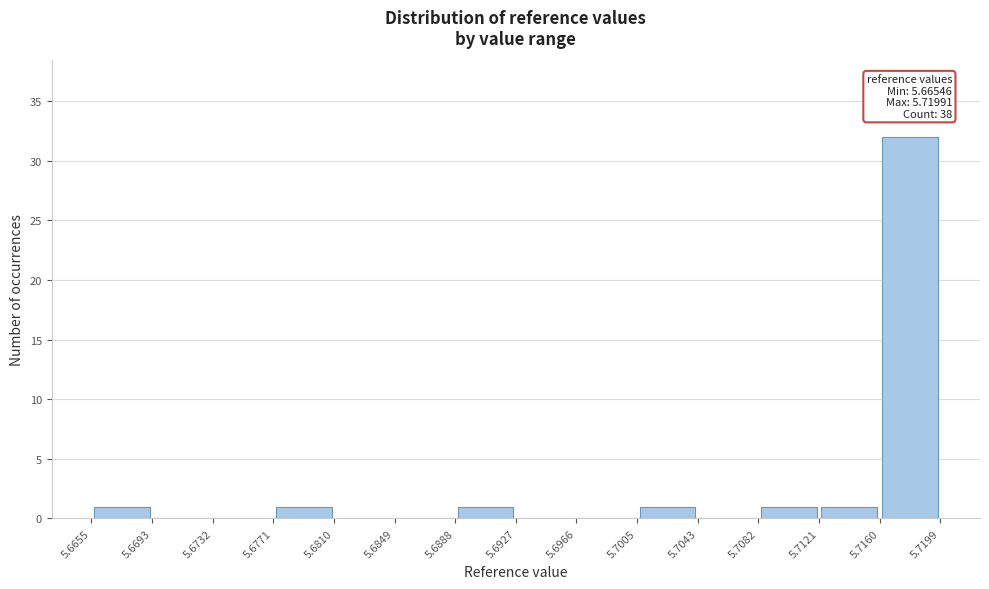

Over which range of the x-axis is the bar tallest?

5.7160 to 5.7199